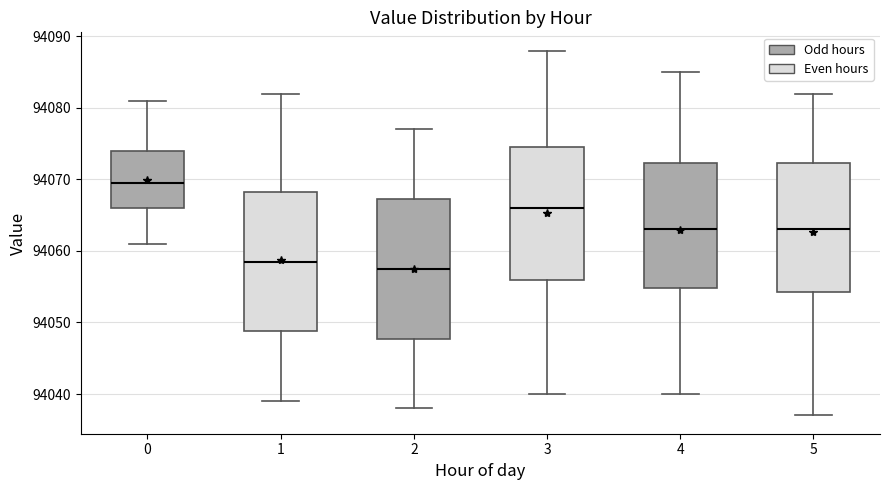

Where is the lower edge of the box at x = 5 on the y-axis? The values are not printed on the chart, so give them approximately, as read against the axis.

94054